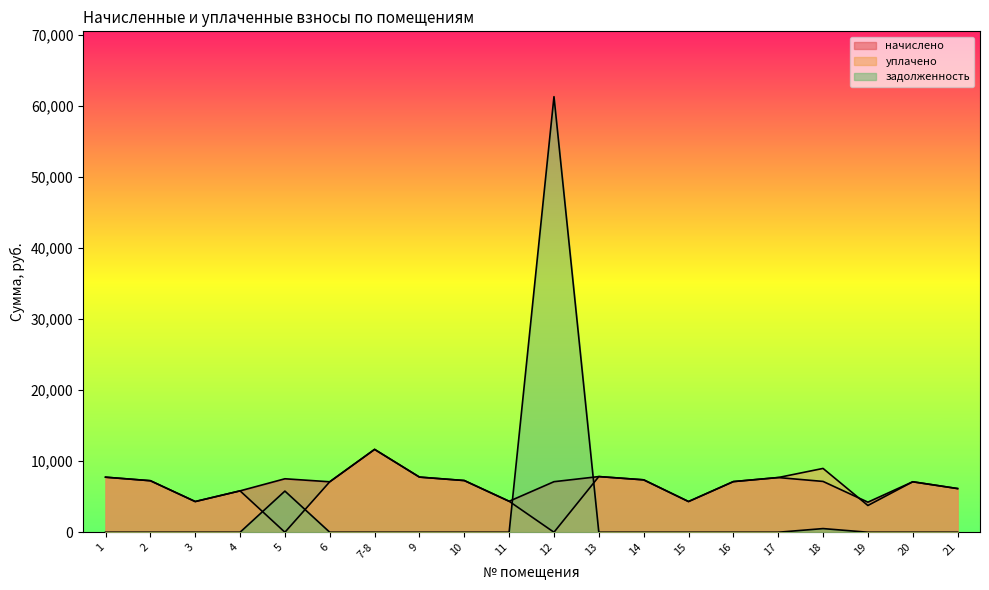

Which category has the highest value in the задолженность series?

12